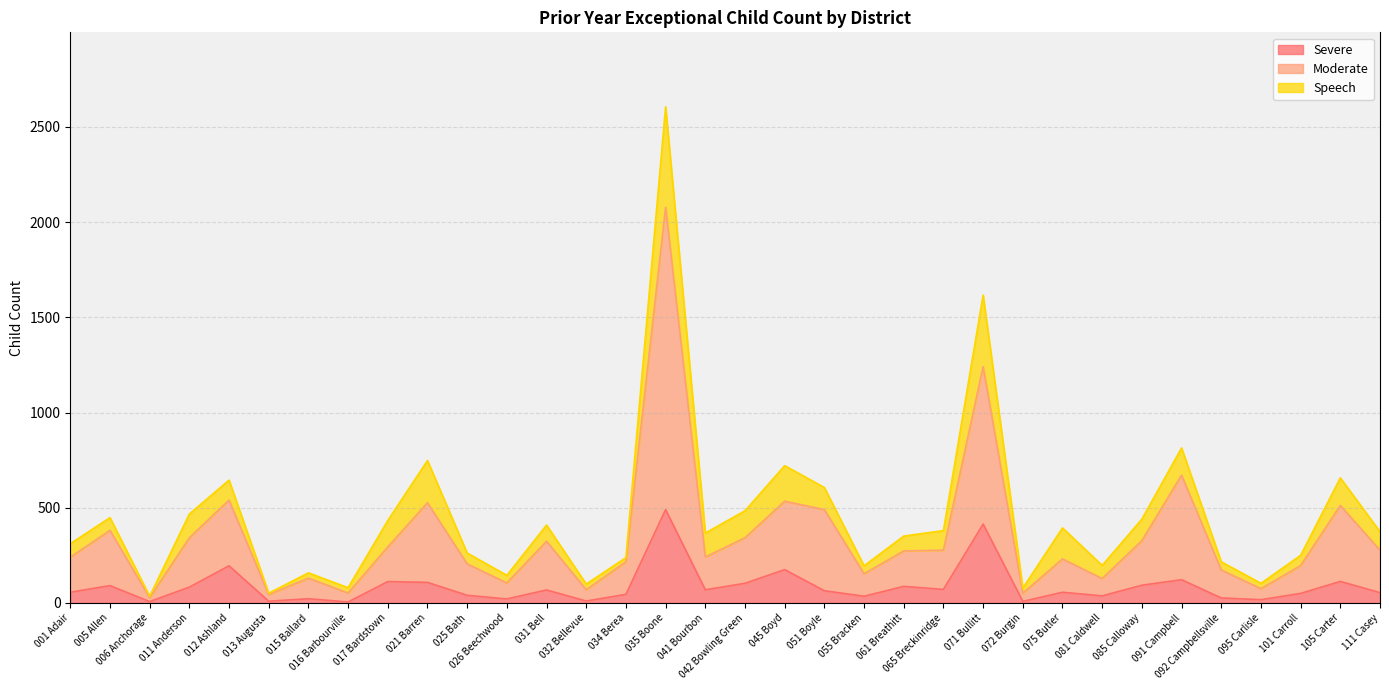

The value of Moderate at 101 Carroll is 196. True or false?

True